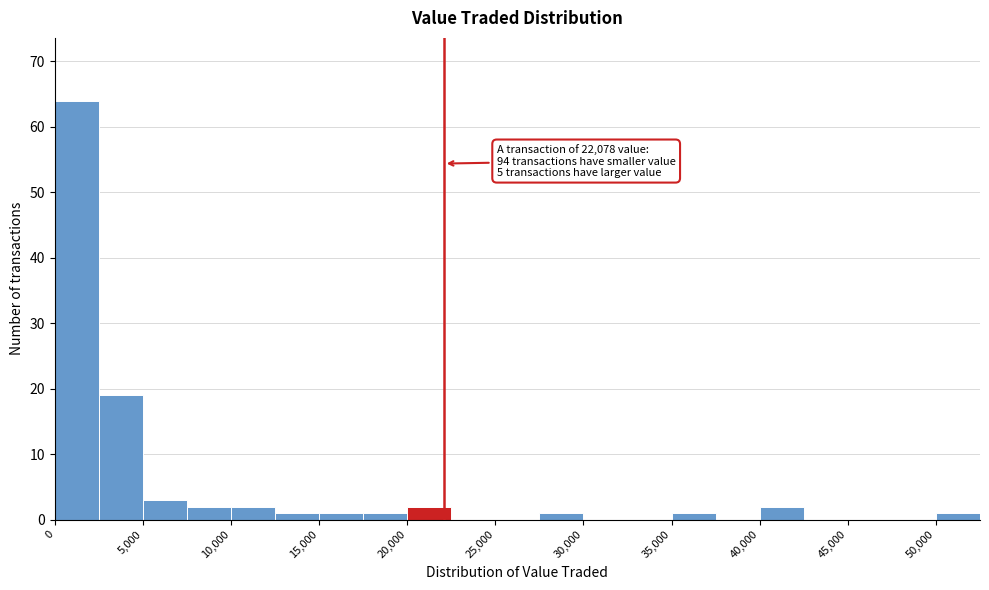

Which range on the x-axis has the tallest bar?

0 to 2500